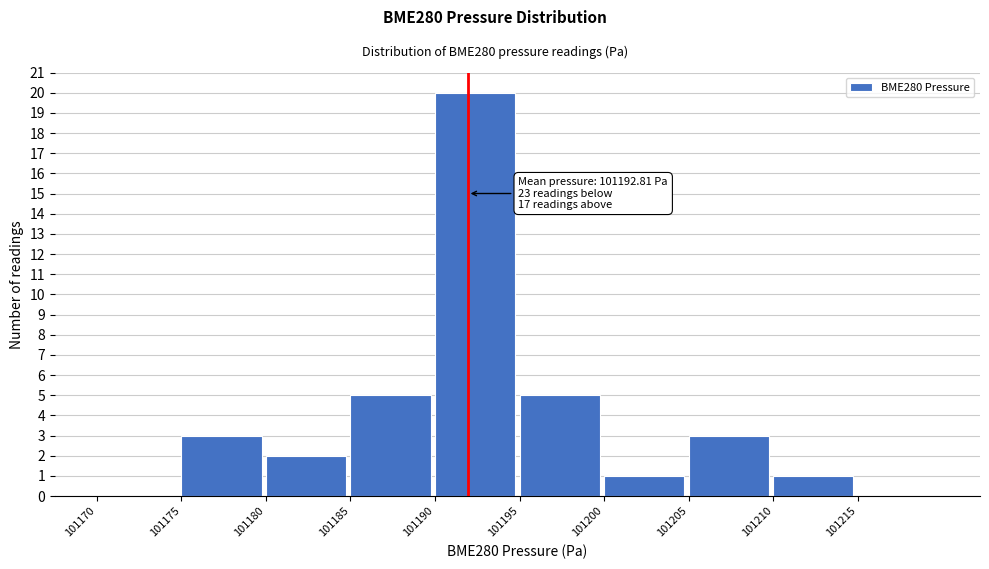

Reading right to left, extract all data points from this chart.

101215=0	101210=1	101205=3	101200=1	101195=5	101190=20	101185=5	101180=2	101175=3	101170=0